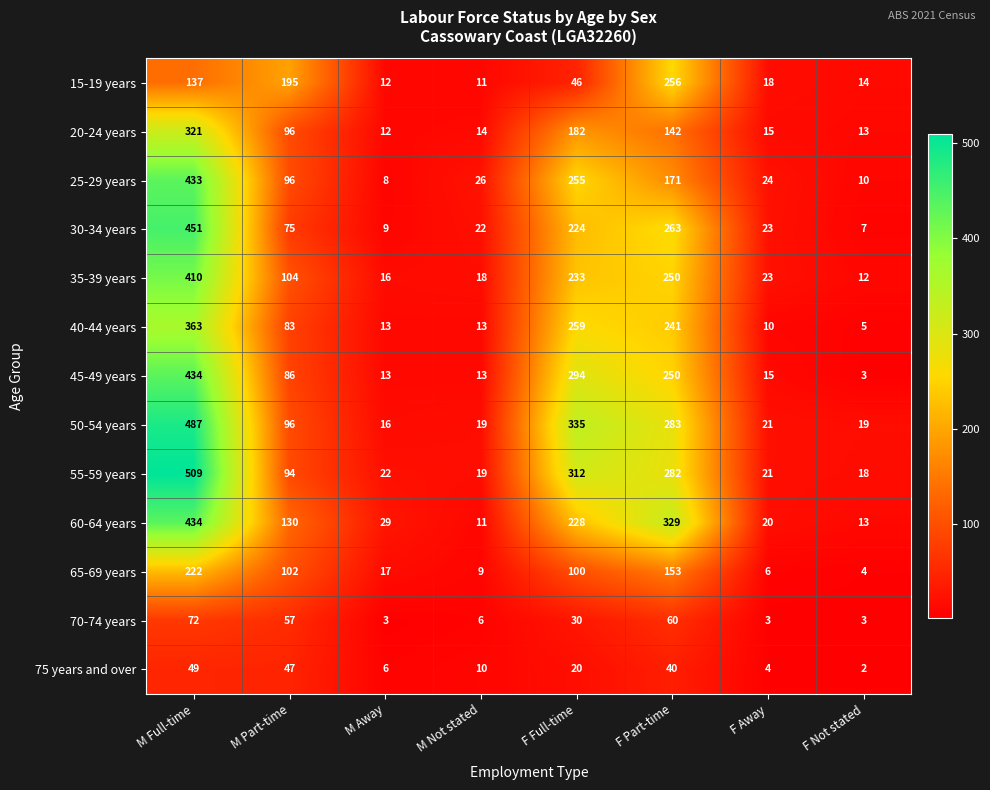

Which series has the largest total across all categories?

55-59 years